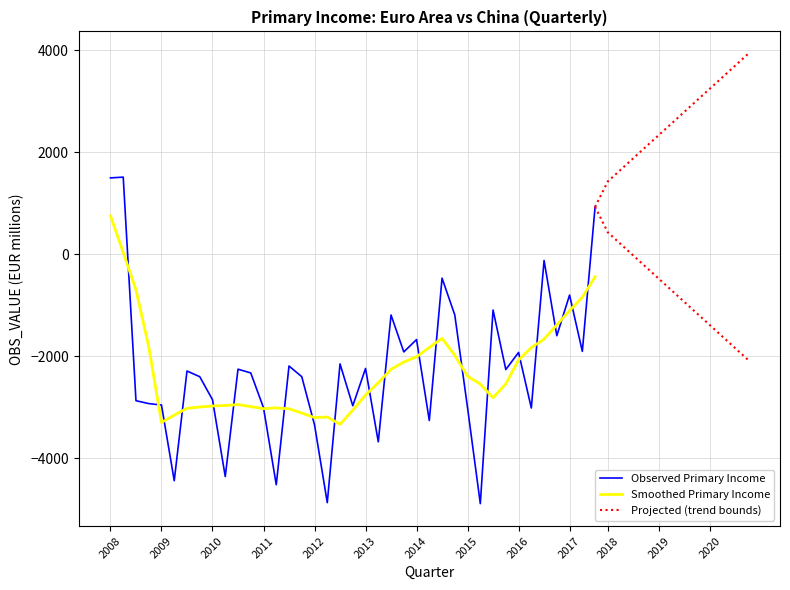

Is it true that Smoothed Primary Income equals -2977.7 at 2010?

True